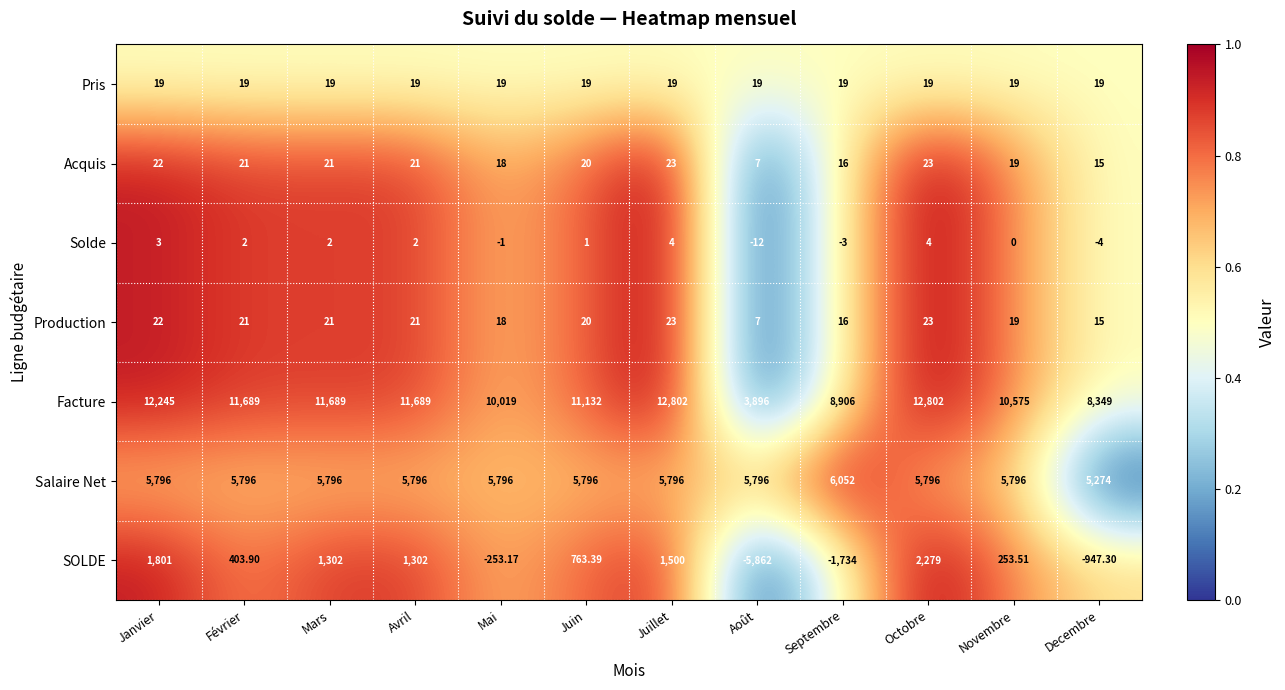

How many values in SOLDE are below zero?

4